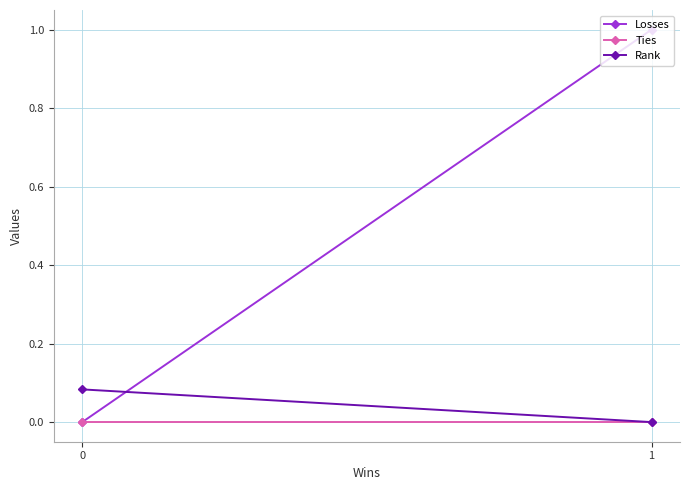

Which label corresponds to the largest value in the chart?

1